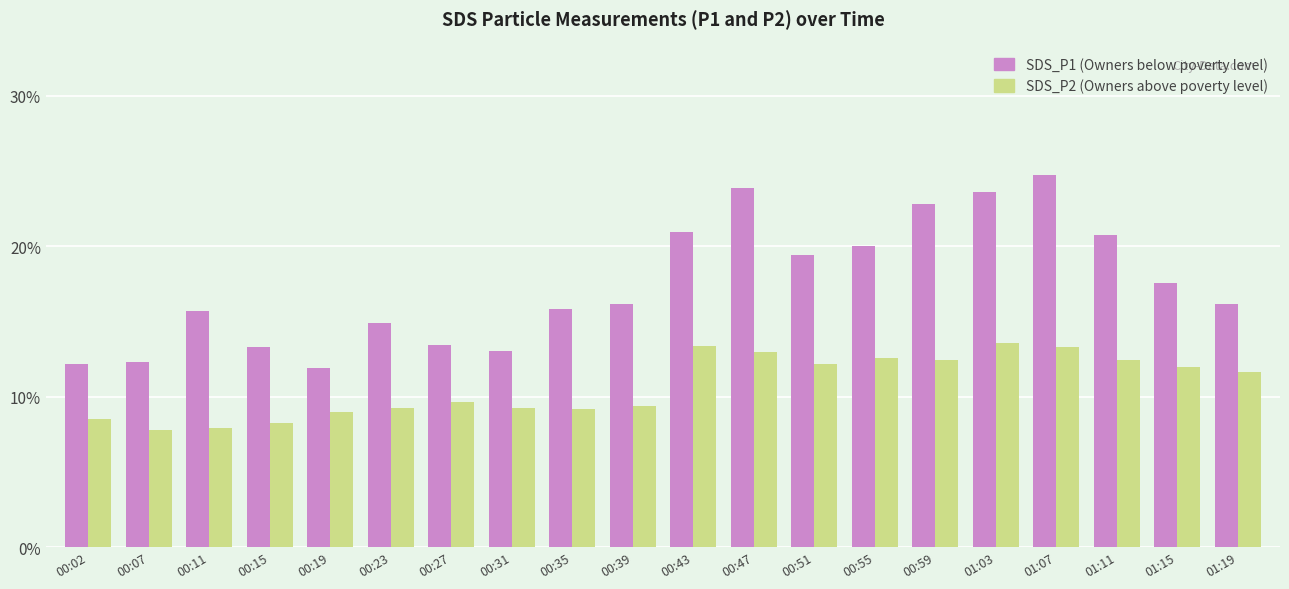

Which category has the highest value across all series?

01:07